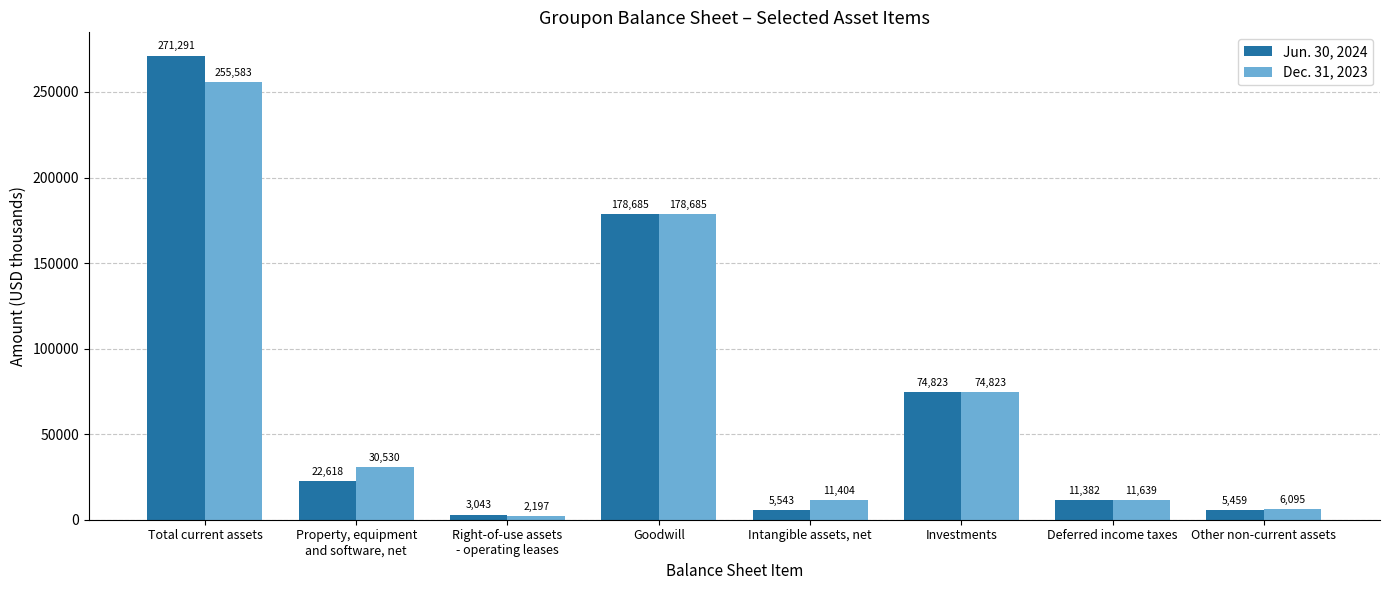

At how many categories does at least one series exceed 184780?

1